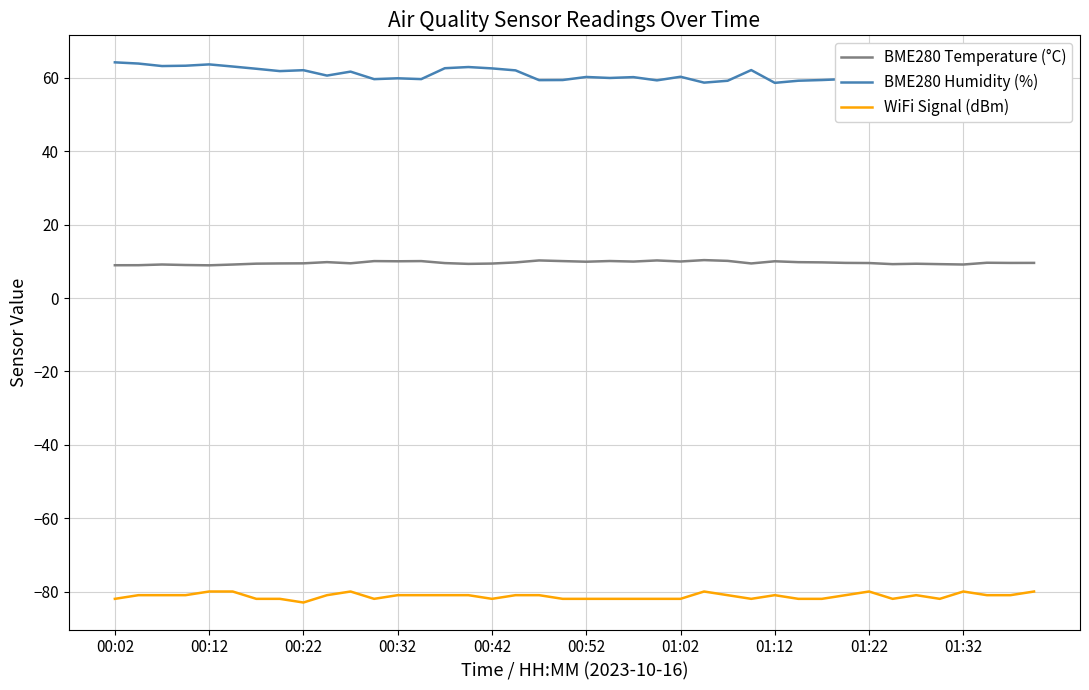

True or false: BME280 Humidity (%) and WiFi Signal (dBm) intersect in this chart.

False